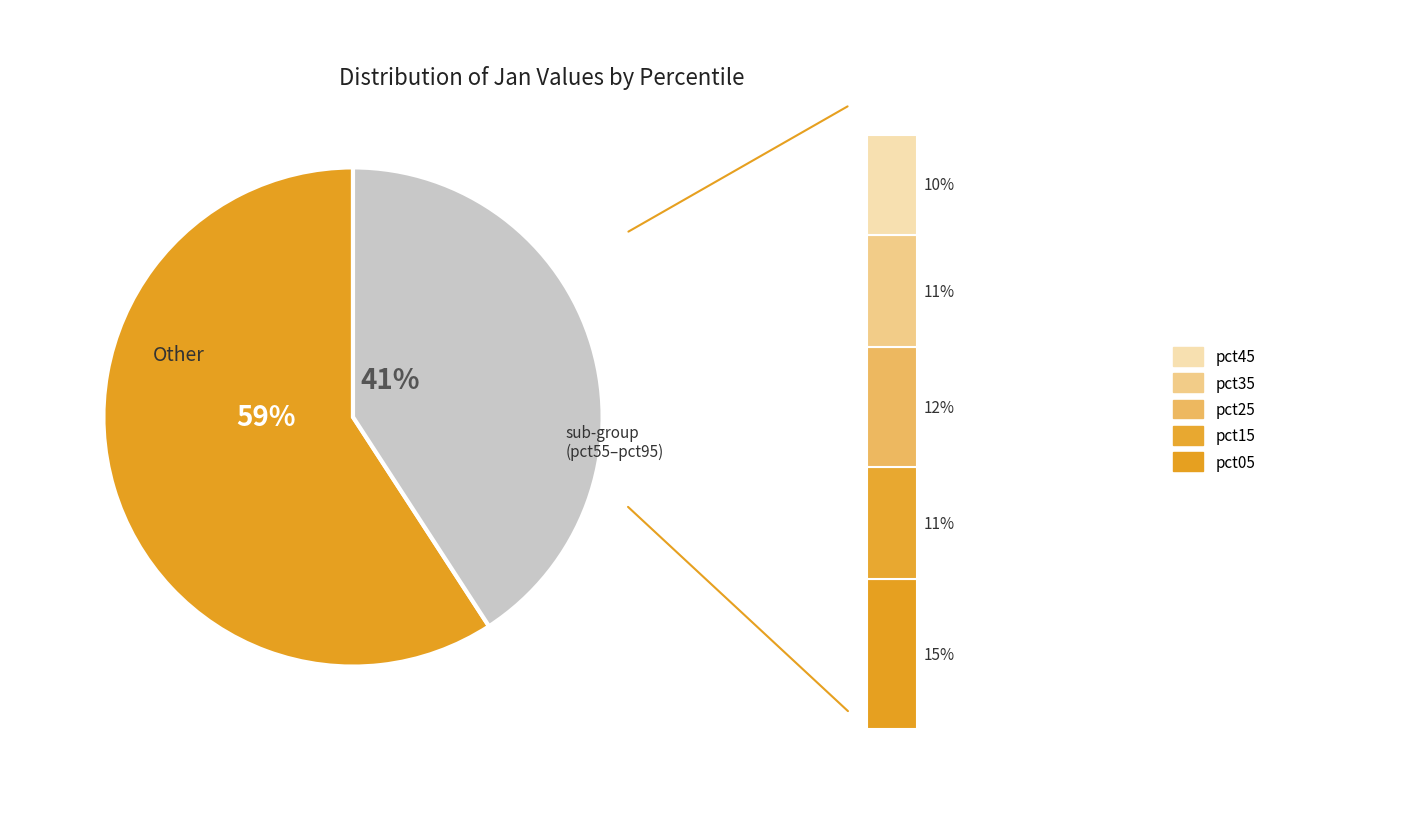

Which slice is the largest?

pct05